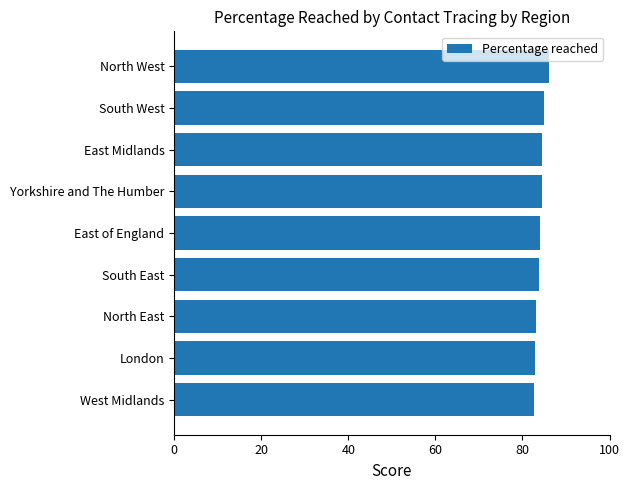

What is the maximum value shown in the chart?

86.0